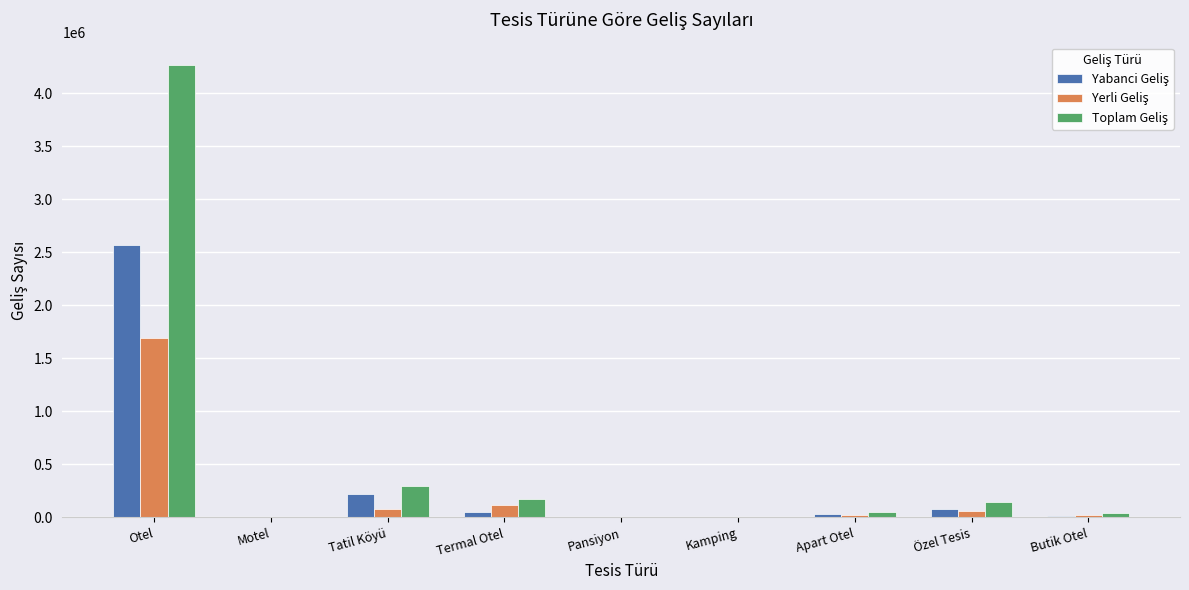

At which category is the sum across all series the highest?

Otel